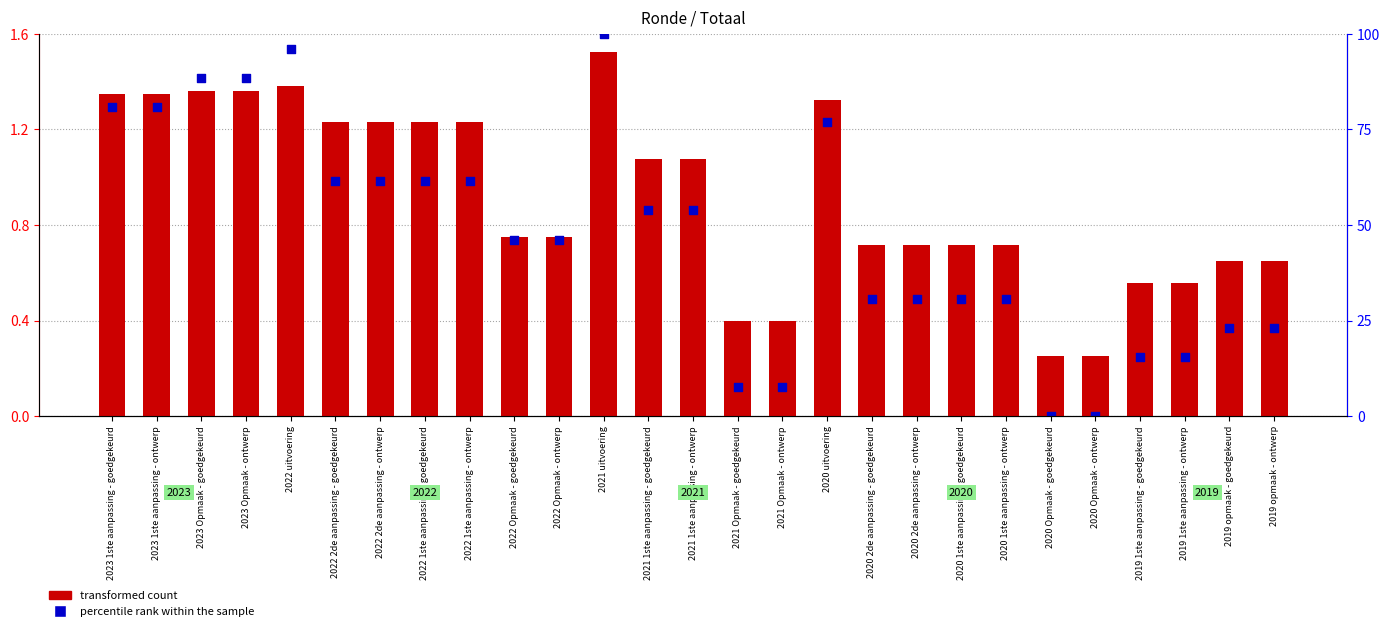

Is the value of transformed count at 2021 1ste aanpassing - goedgekeurd greater than the value of percentile rank within the sample at 2020 Opmaak - ontwerp?

Yes